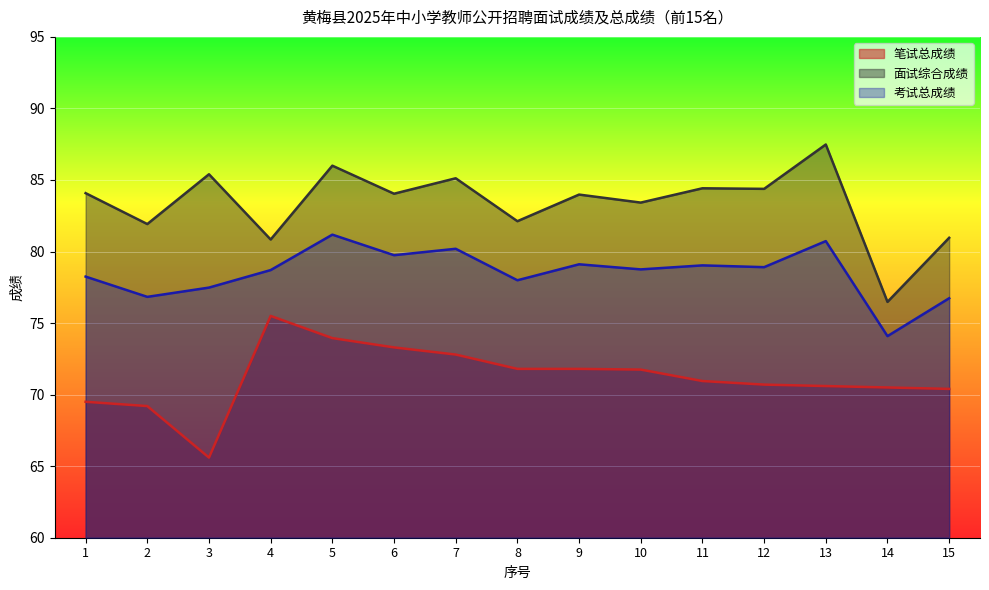

Rank the series by their maximum value, from highest to lowest.

面试综合成绩, 考试总成绩, 笔试总成绩